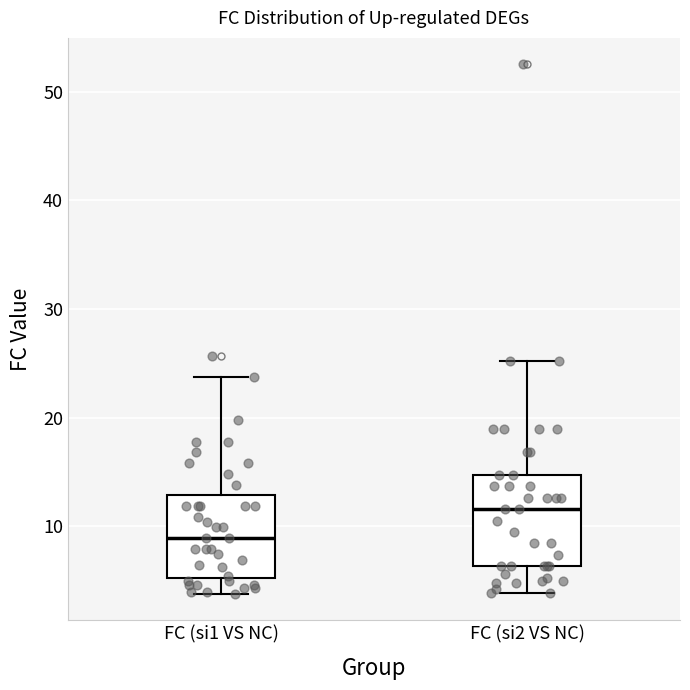

Reading left to right, transcribe this box plot: for each box, give where its median line is, the range the box spans, and where its two whiskers end, as read against the y-axis. The values are not printed on the chart, so give them approximately, as read against the axis.

FC (si1 VS NC): median 9, box 5 to 13, whiskers 4 to 24
FC (si2 VS NC): median 12, box 6 to 15, whiskers 4 to 25